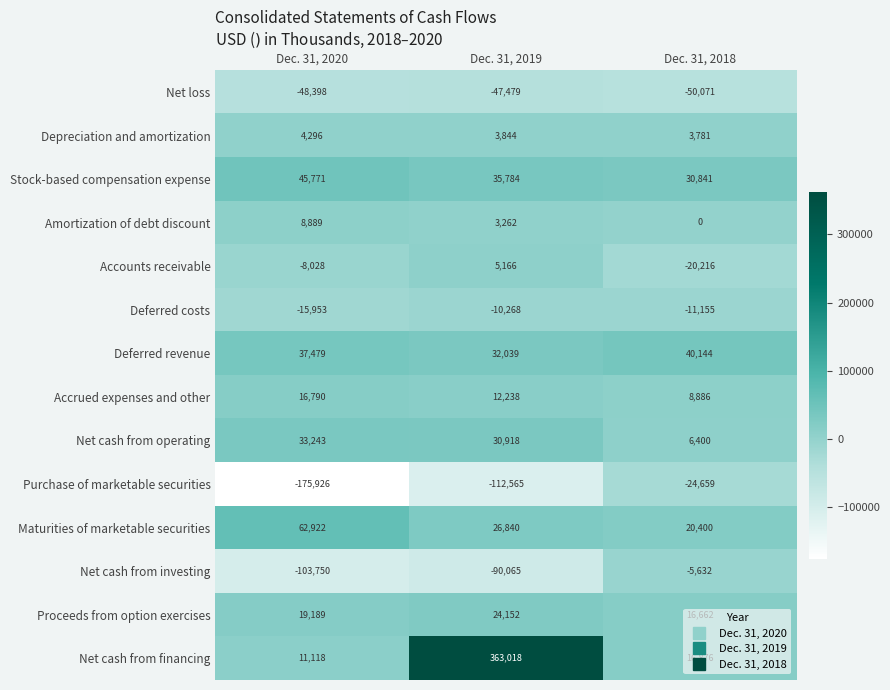

How many data points does each series have?

3